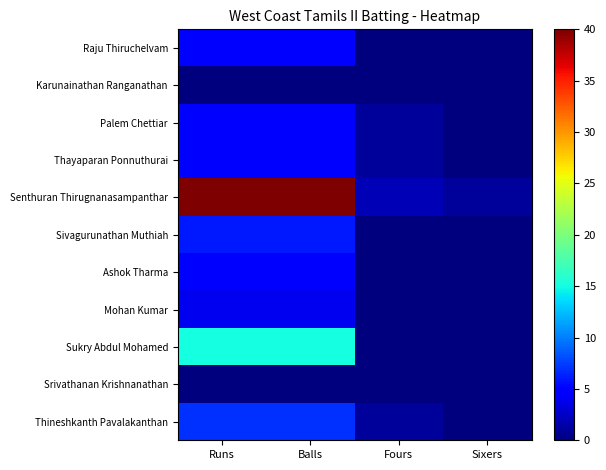

At Balls, list the series in order from largest to smallest.

Senthuran Thirugnanasampanthar, Sukry Abdul Mohamed, Thineshkanth Pavalakanthan, Sivagurunathan Muthiah, Raju Thiruchelvam, Palem Chettiar, Thayaparan Ponnuthurai, Ashok Tharma, Mohan Kumar, Karunainathan Ranganathan, Srivathanan Krishnanathan